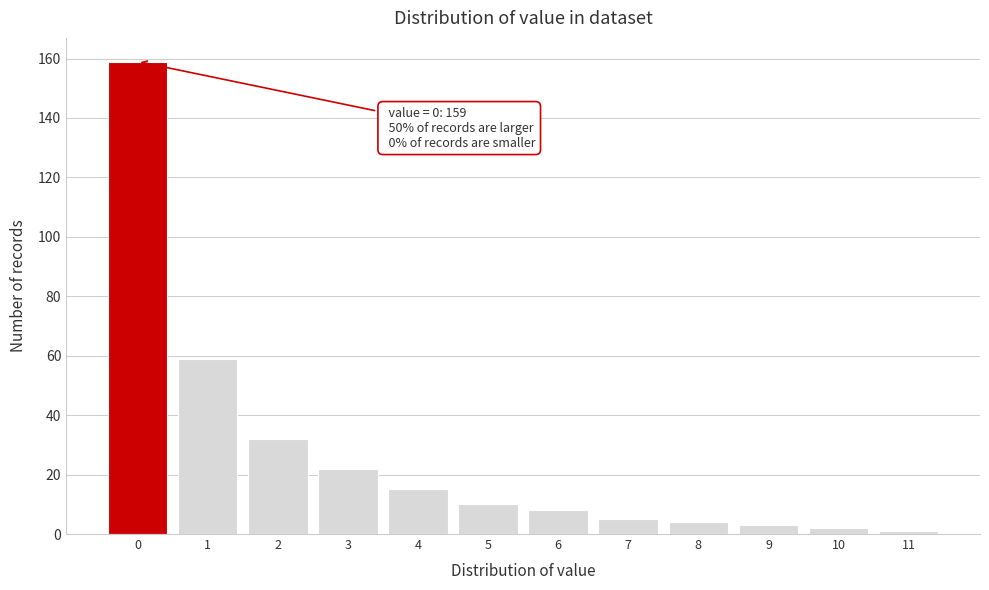

Reading left to right, list all the values displayed in this chart.

0=159	1=59	2=32	3=22	4=15	5=10	6=8	7=5	8=4	9=3	10=2	11=1